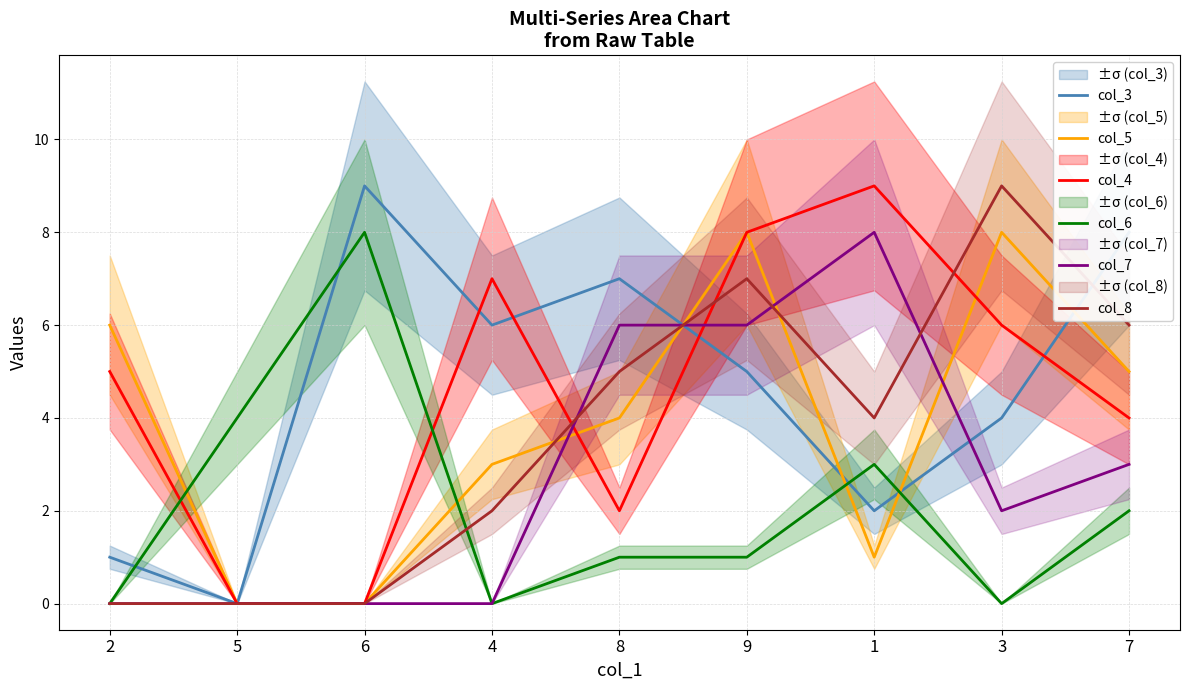

What are all the series names shown in the legend?

col_3, col_5, col_4, col_6, col_7, col_8